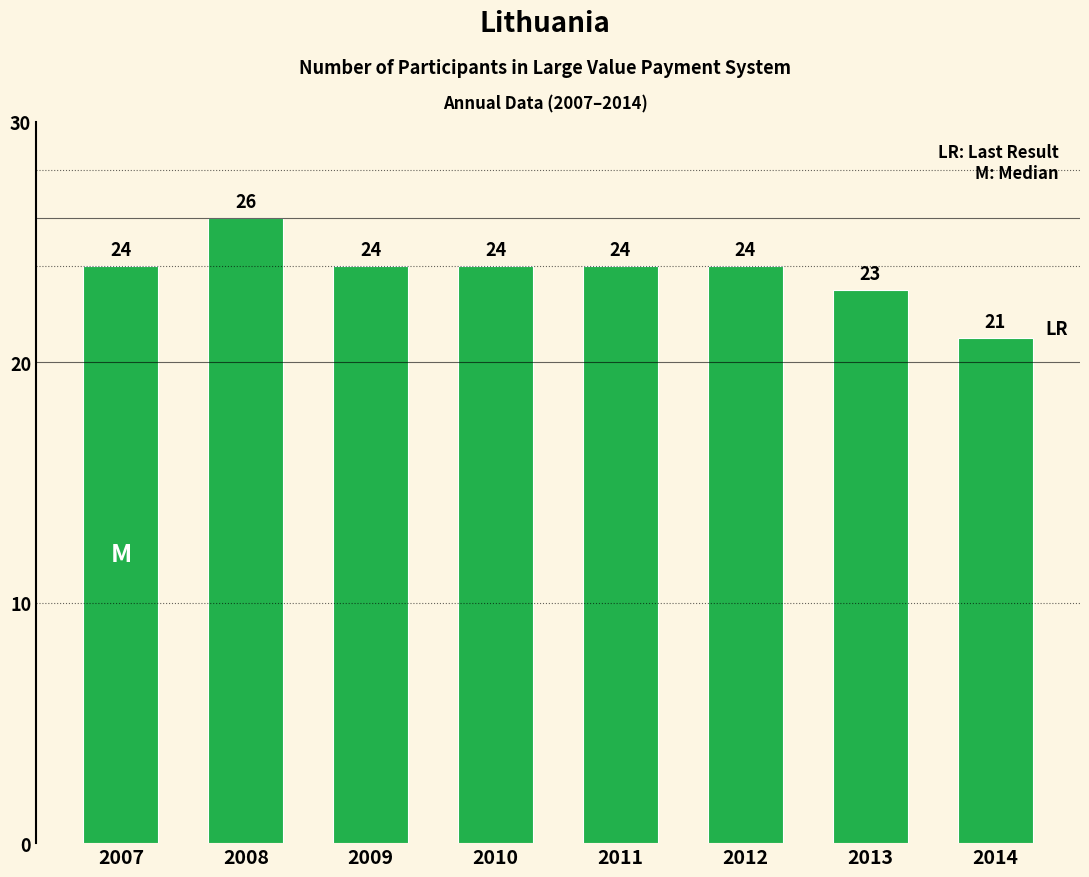

What is the value of the 1st bar from the left?

24